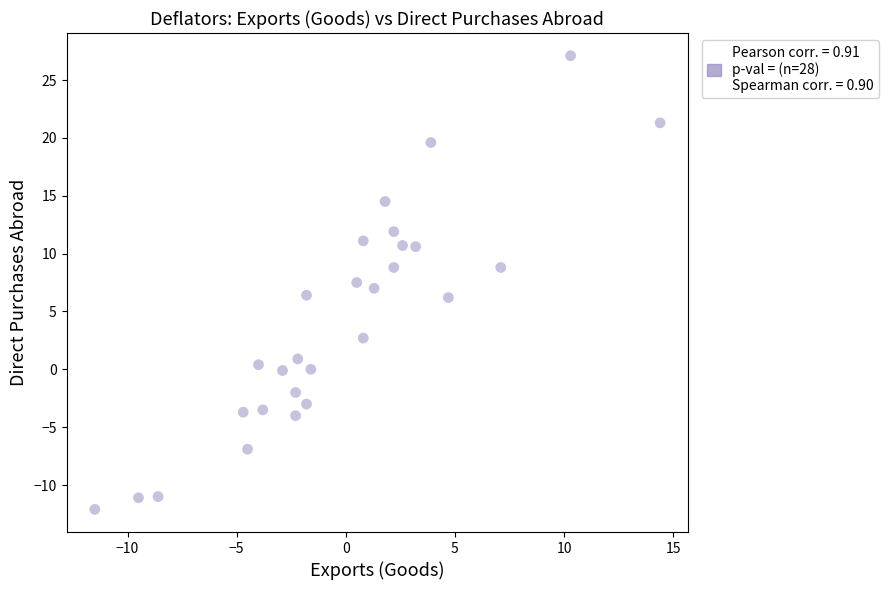

What is the range of X values (max minus min)?

25.9